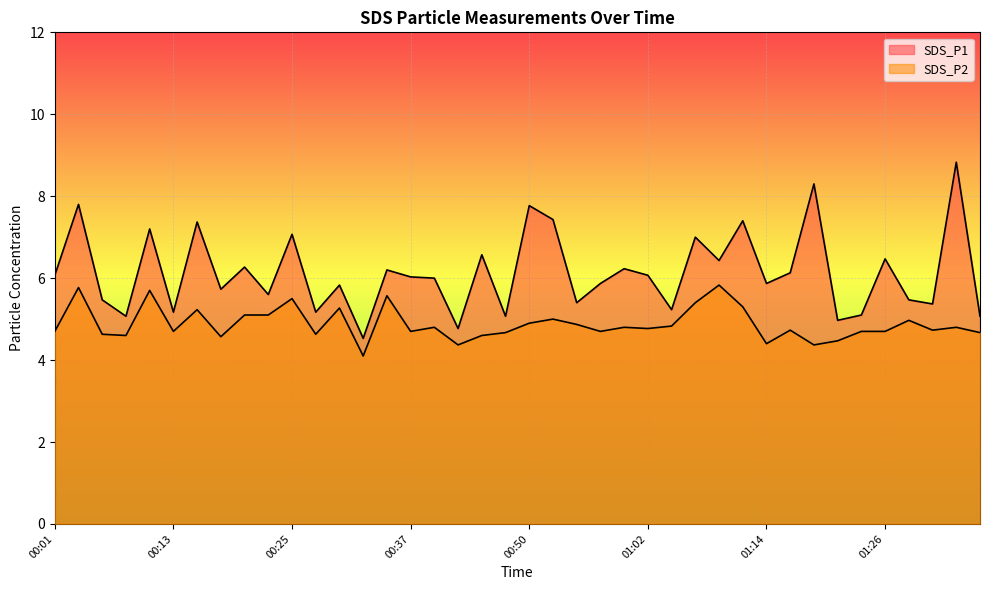

Which series changed the most between 00:47 and 01:31?

SDS_P1